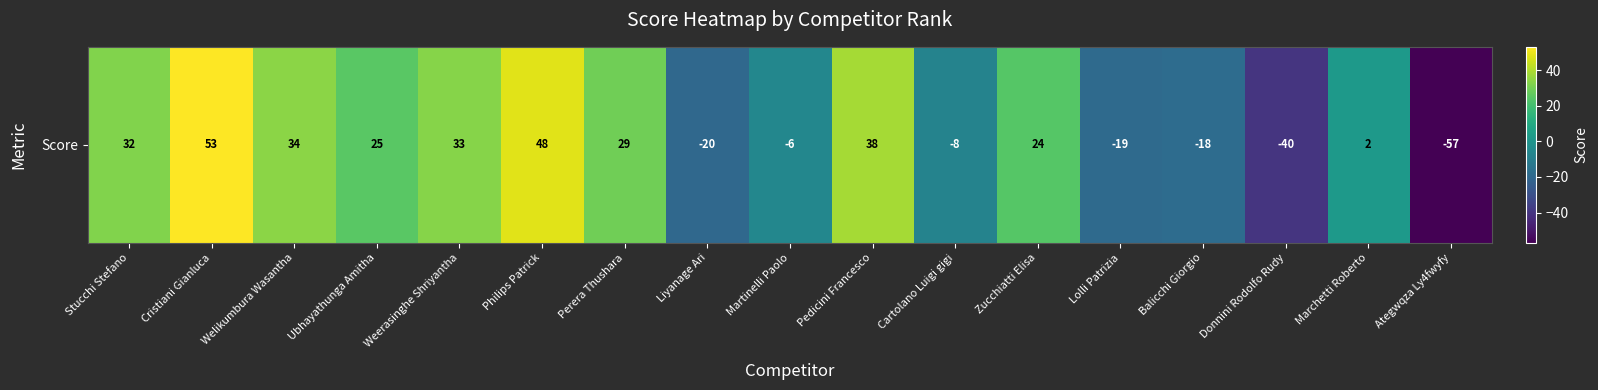

Where does the data first go above 24?

Stucchi Stefano